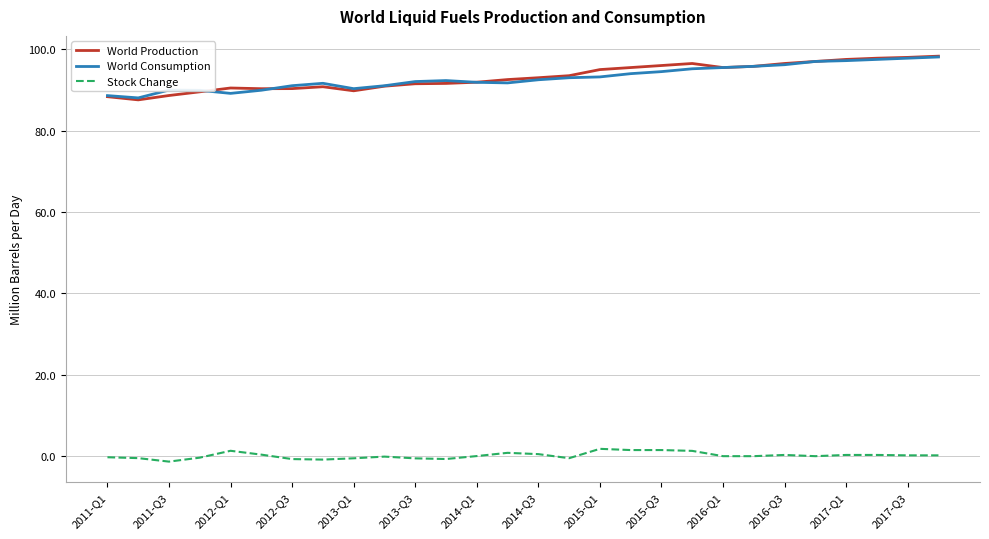

What is the highest value of the World Consumption series?

98.1